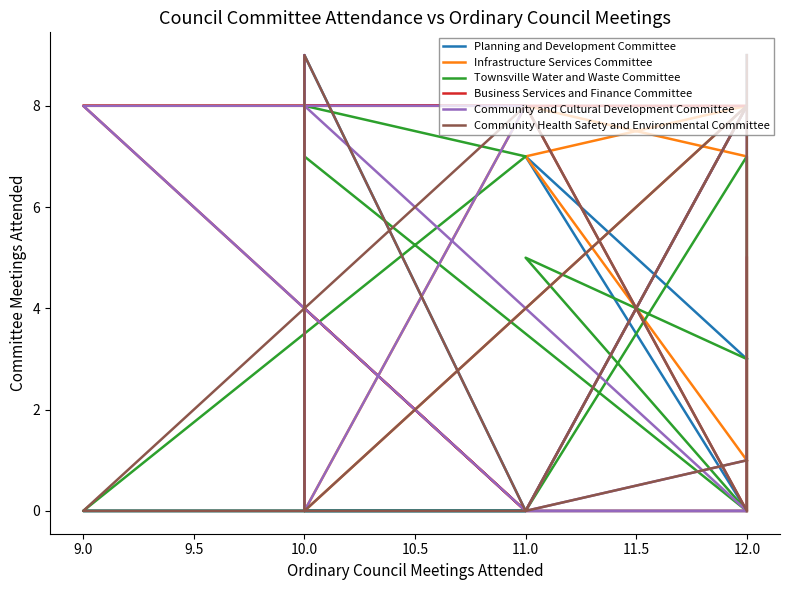

Rank the series by their maximum value, from highest to lowest.

Planning and Development Committee, Community and Cultural Development Committee, Community Health Safety and Environmental Committee, Infrastructure Services Committee, Townsville Water and Waste Committee, Business Services and Finance Committee